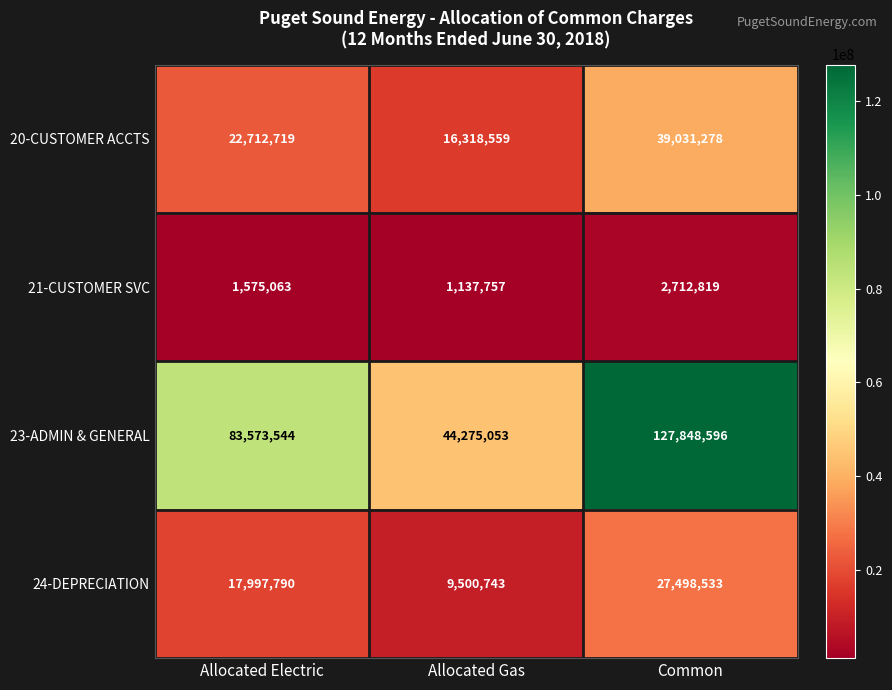

List the labels in order of 21-CUSTOMER SVC value, smallest first.

Allocated Gas, Allocated Electric, Common